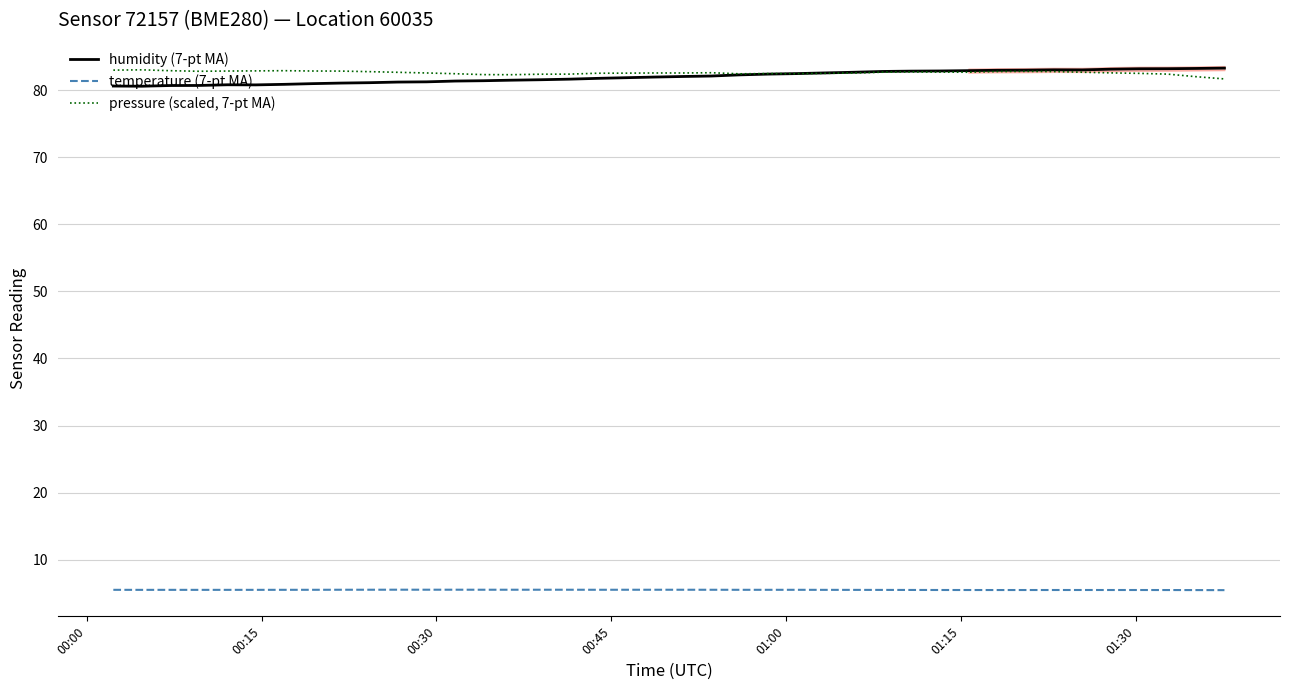

The value of pressure (scaled, 7-pt MA) at 00:30 is 30.3. True or false?

False